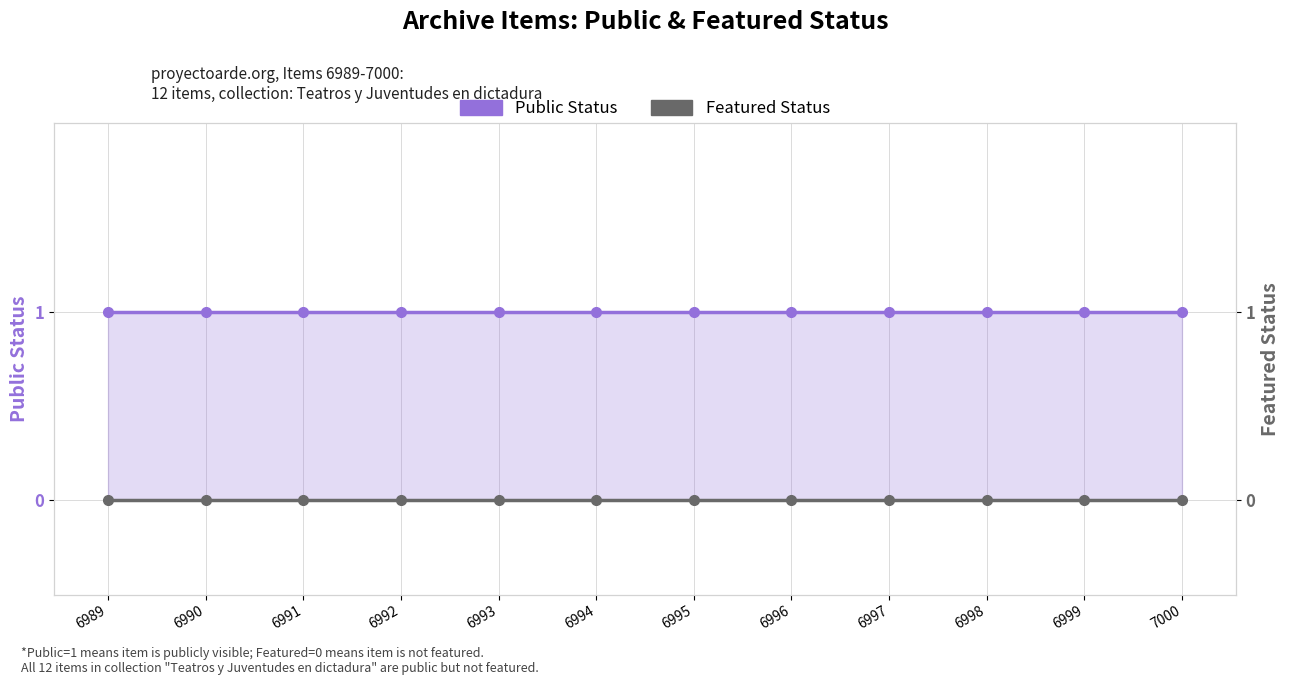

Which series has the largest total across all categories?

Public Status